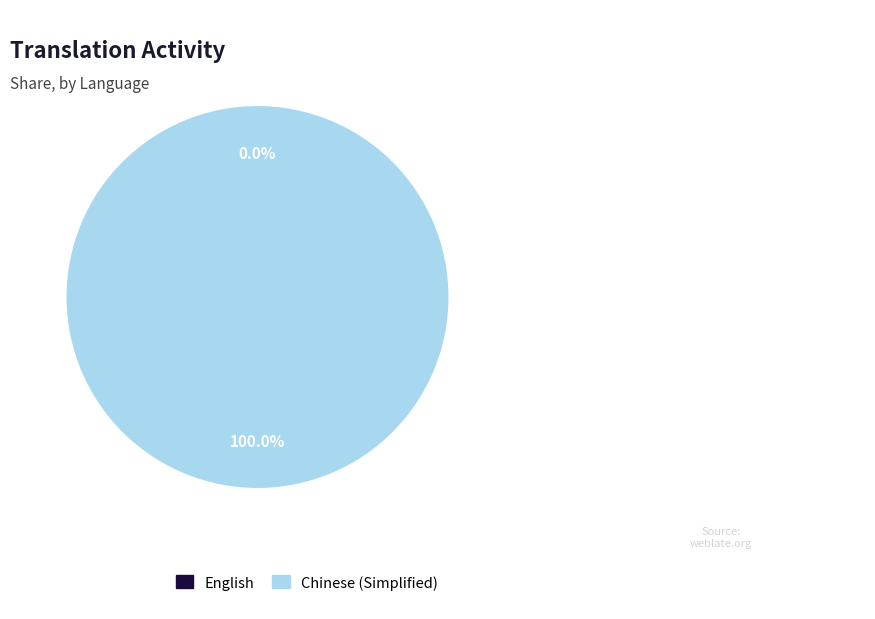

To the nearest percent, what is the combined percentage of Chinese (Simplified) and English?

100%